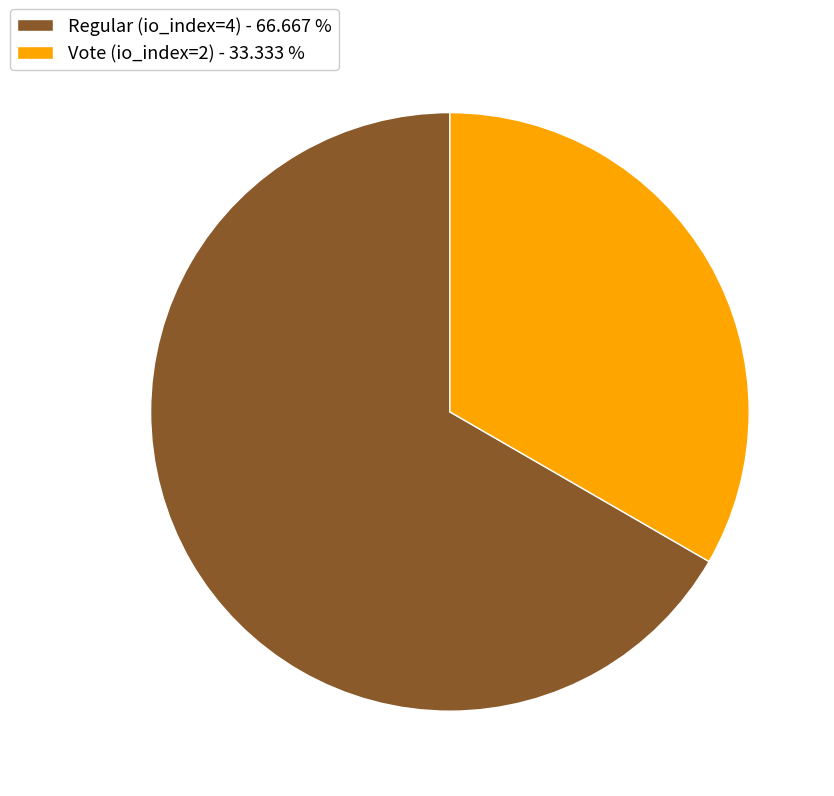

How many segments does this pie chart have?

2